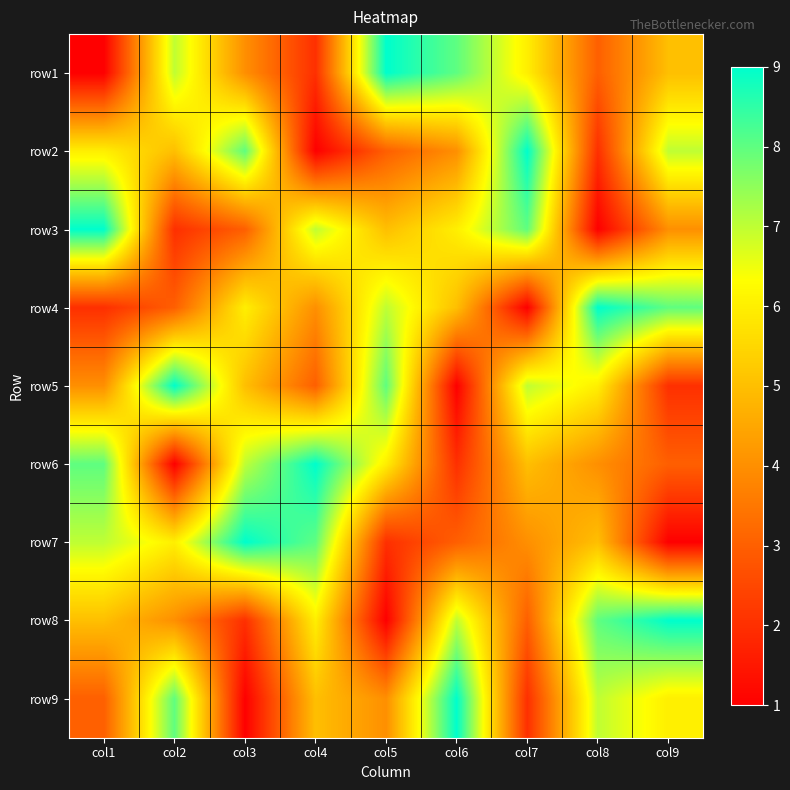

Rank the series at col4 from highest to lowest value.

row6, row7, row3, row8, row9, row4, row5, row1, row2